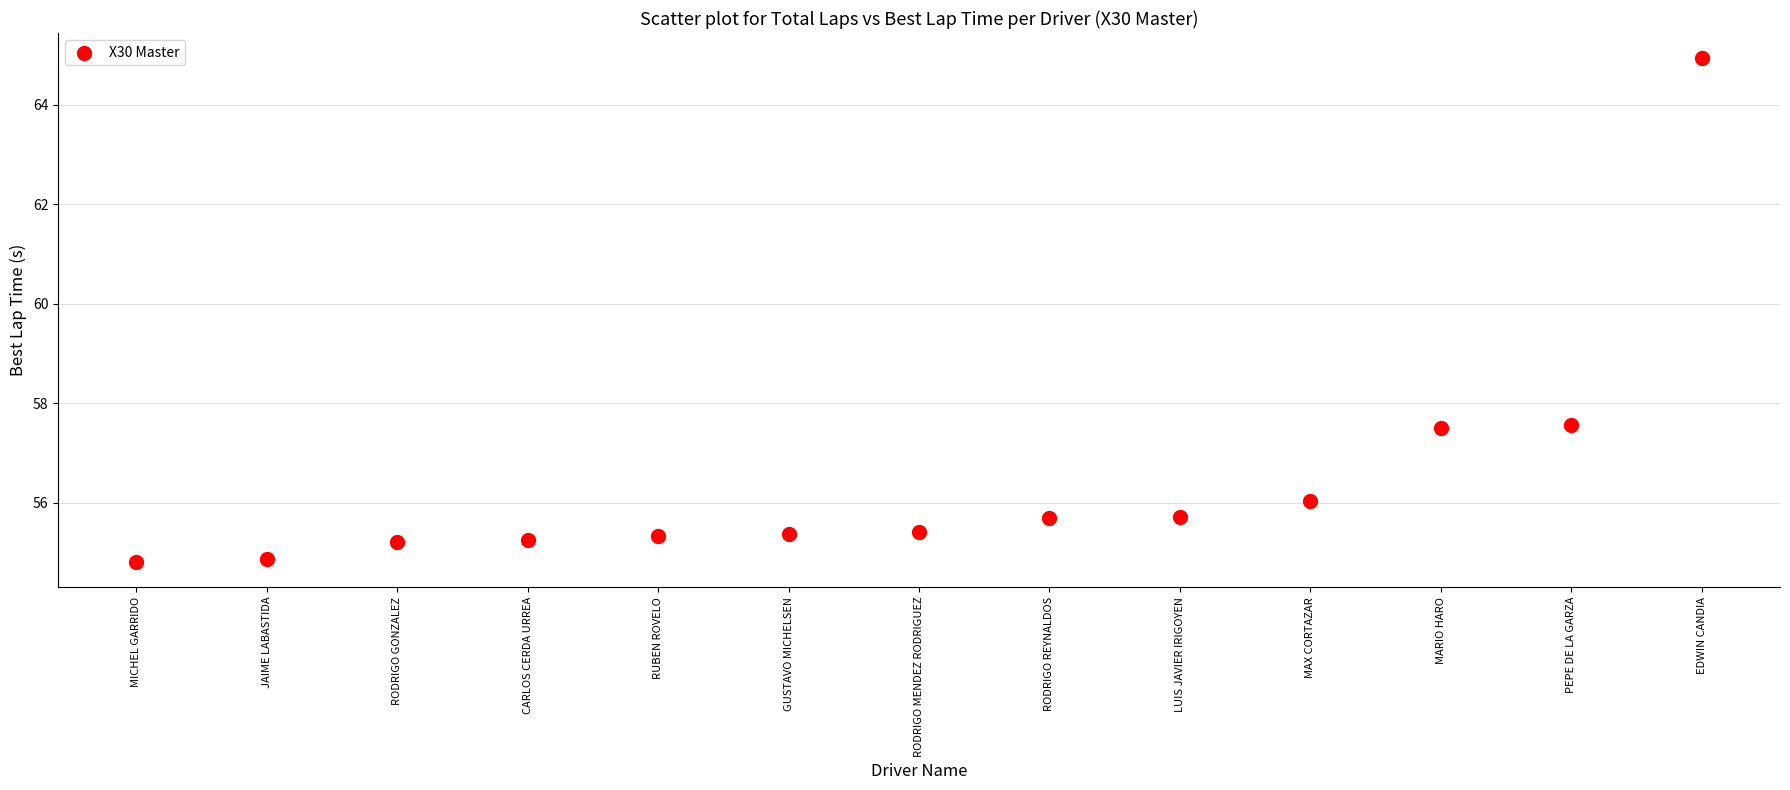

What is the range of Y values (max minus min)?

10.1